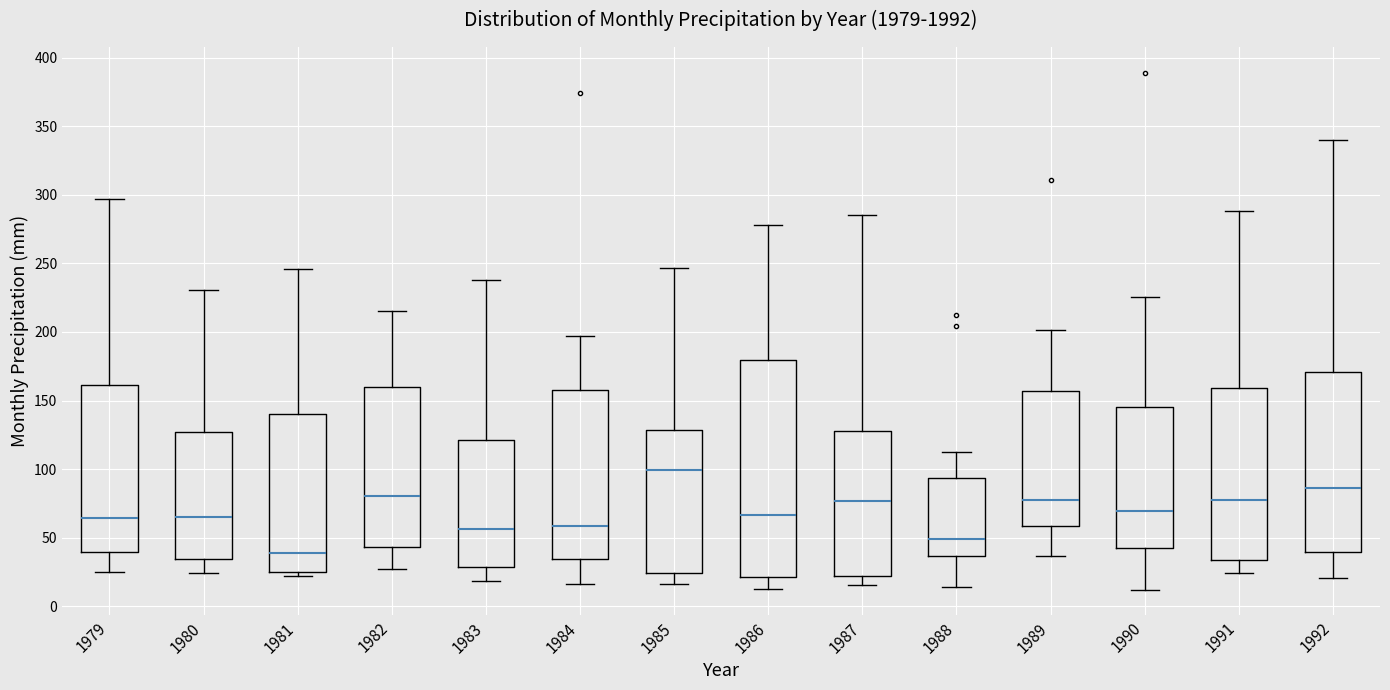

Where does the lower whisker of the box at x = 1990 end on the y-axis? The values are not printed on the chart, so give them approximately, as read against the axis.

10